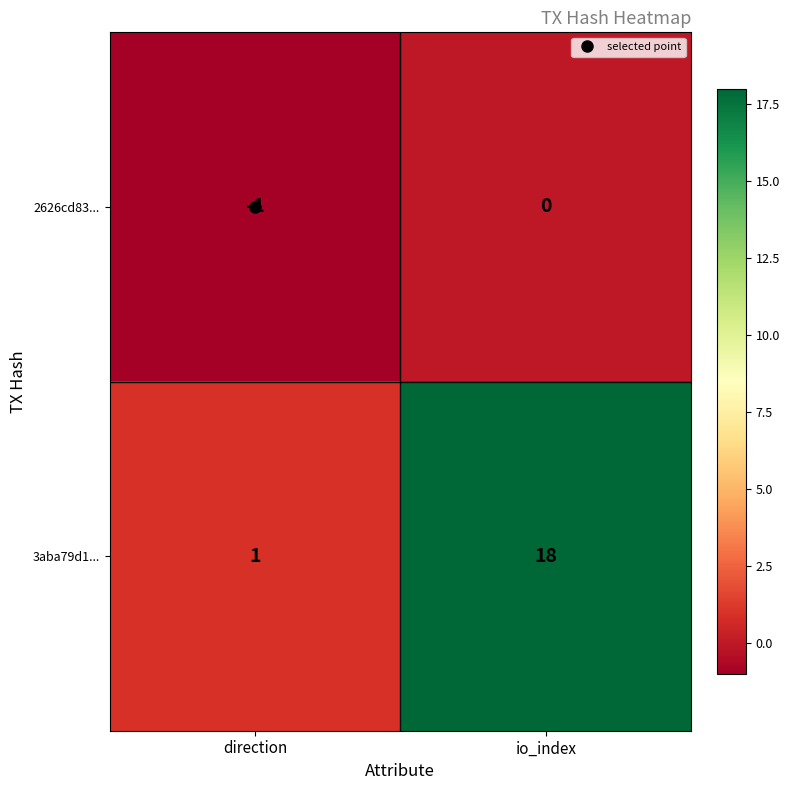

What is the sum of the 3aba79d1... values at io_index and direction?

19